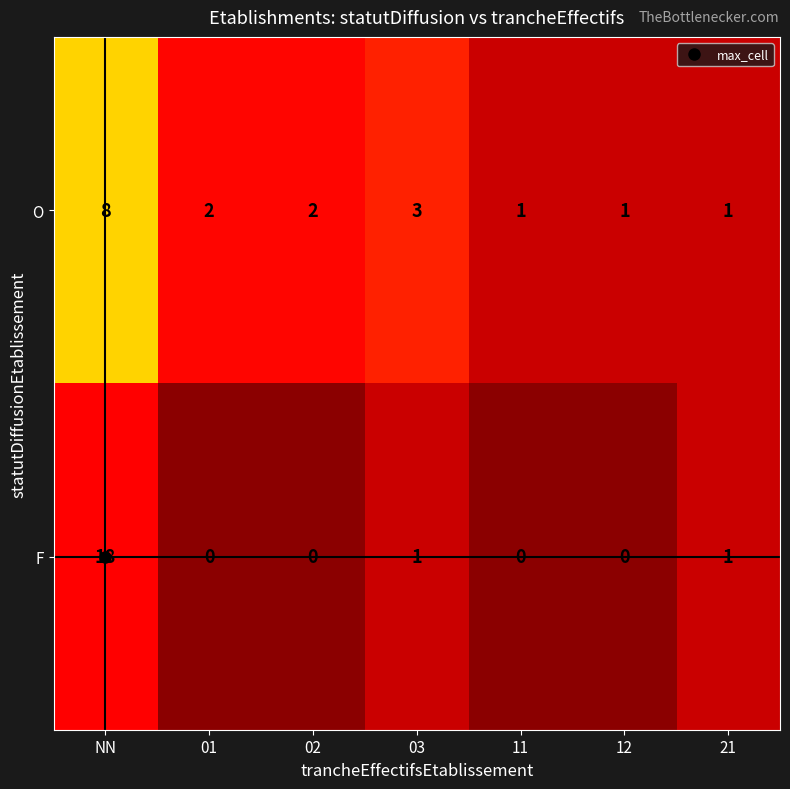

Count the number of categories in the chart.

7